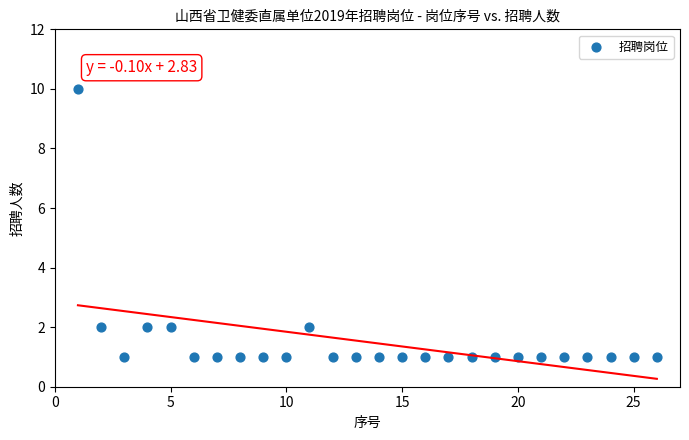

What is the range of X values (max minus min)?

25